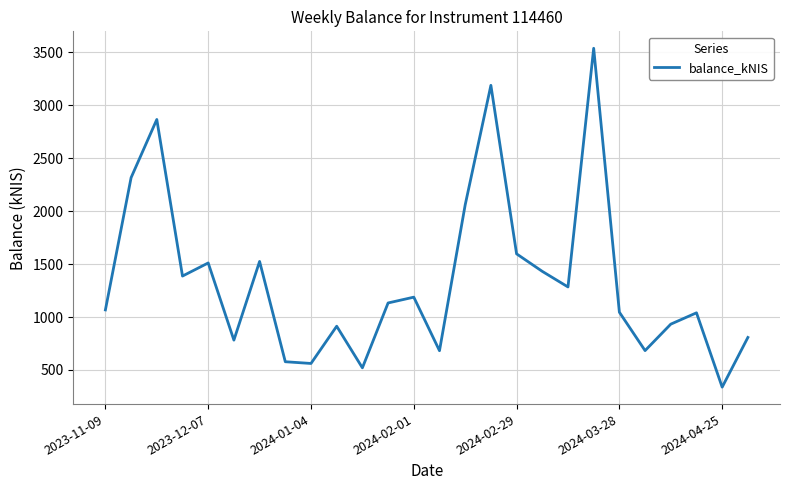

What is the maximum value shown in the chart?

3538.5